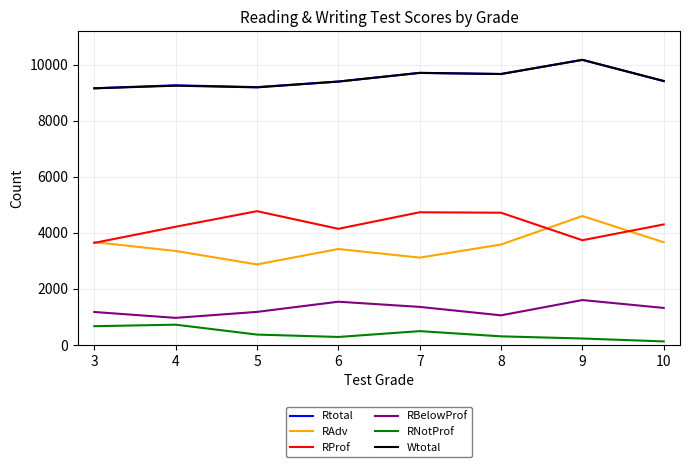

Is the value of RAdv at 4 greater than the value of RBelowProf at 8?

Yes